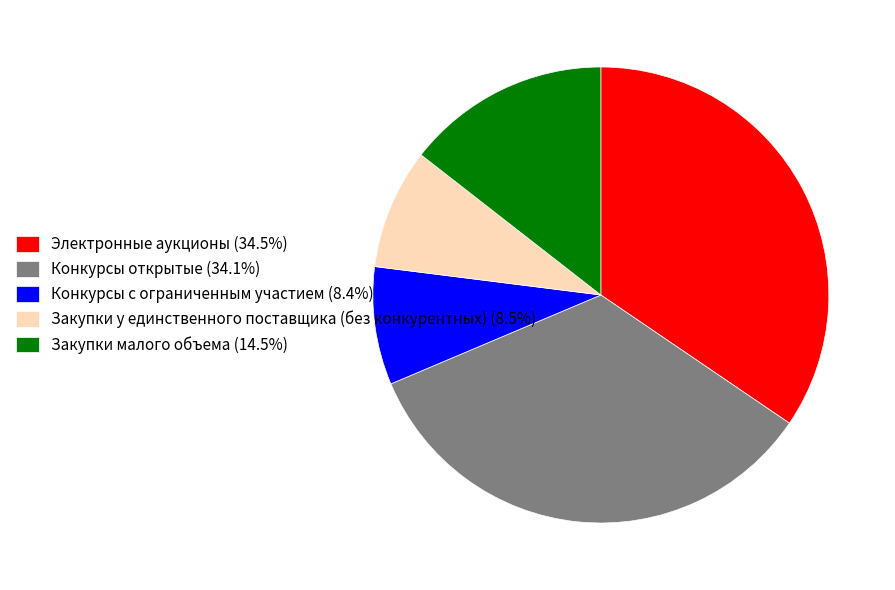

Is there any slice that represents more than half of the pie?

No